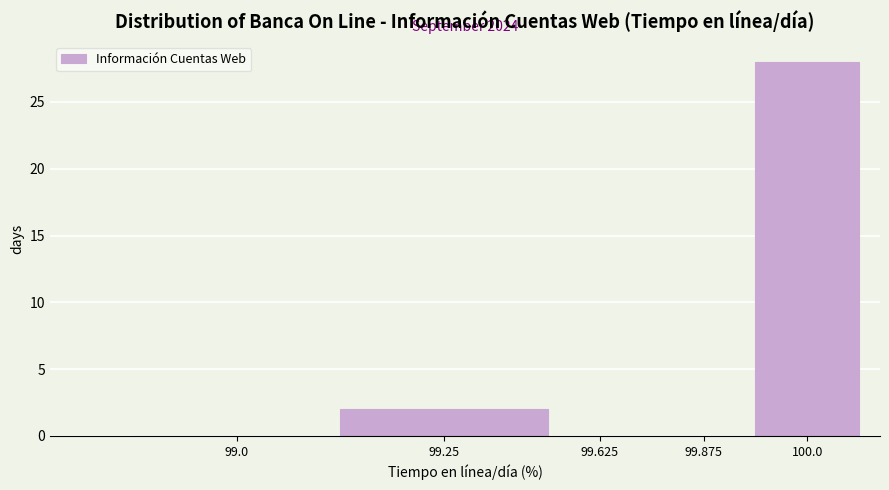

Reading right to left, transcribe all the data shown in this chart.

100.0=28	99.875=0	99.625=0	99.25=2	99.0=0